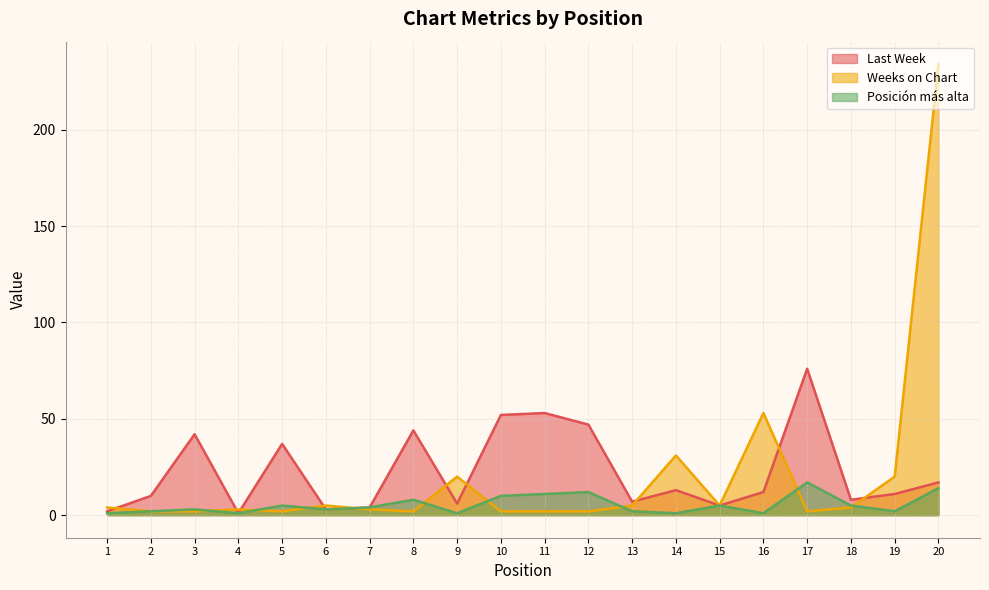

Where is Weeks on Chart nearest to the value 118?

16